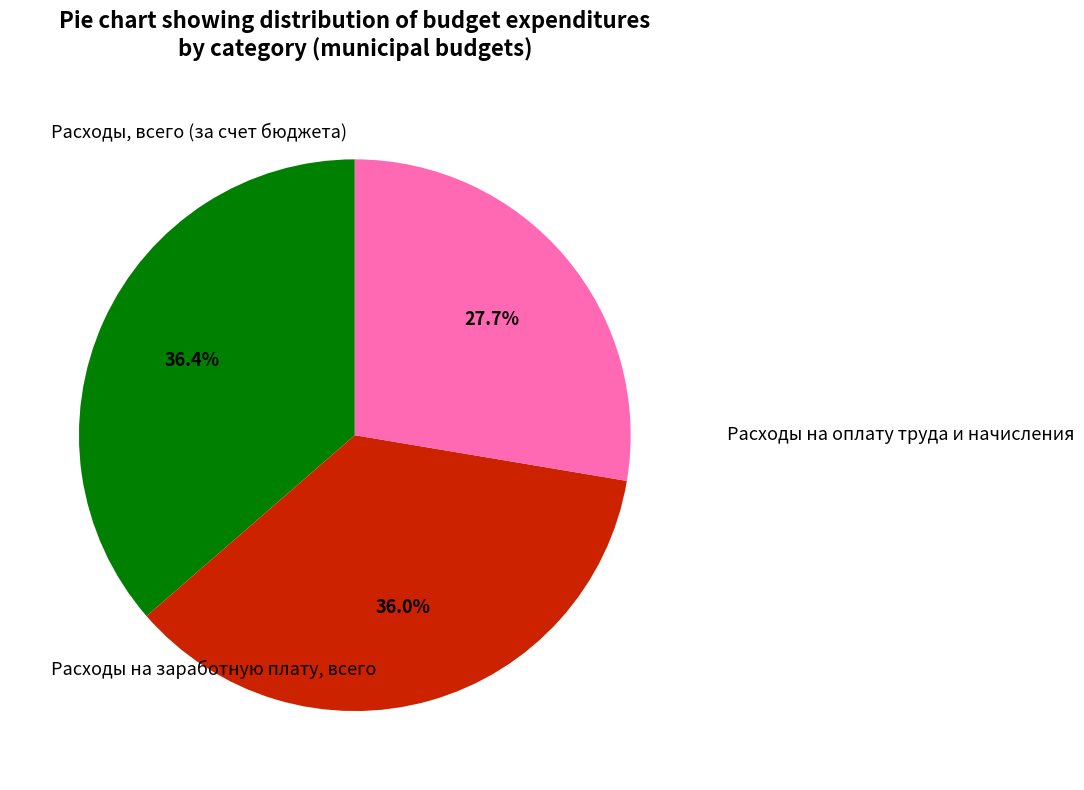

How many slices are in this pie chart?

3